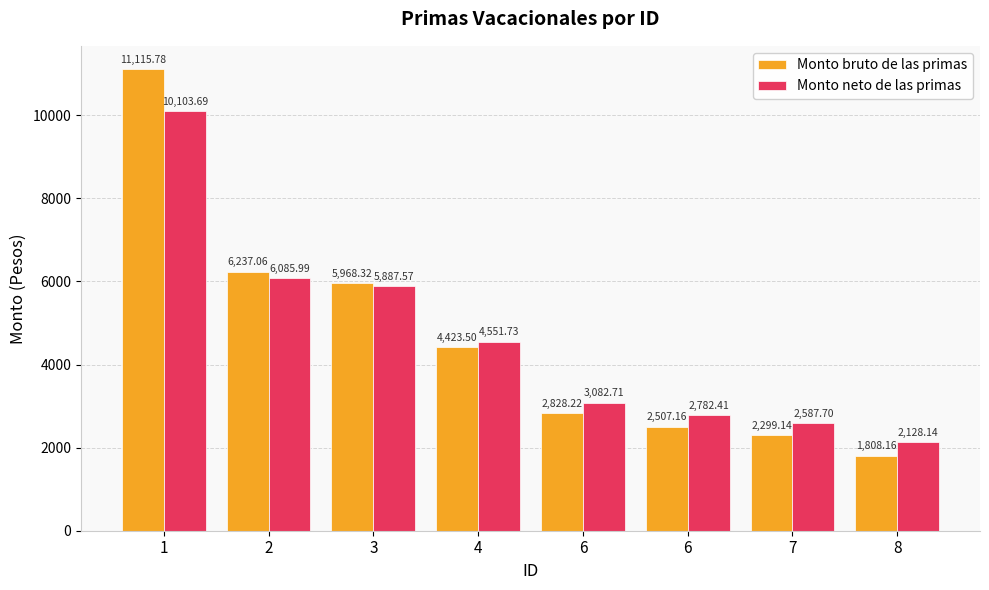

How many groups of bars are there?

8